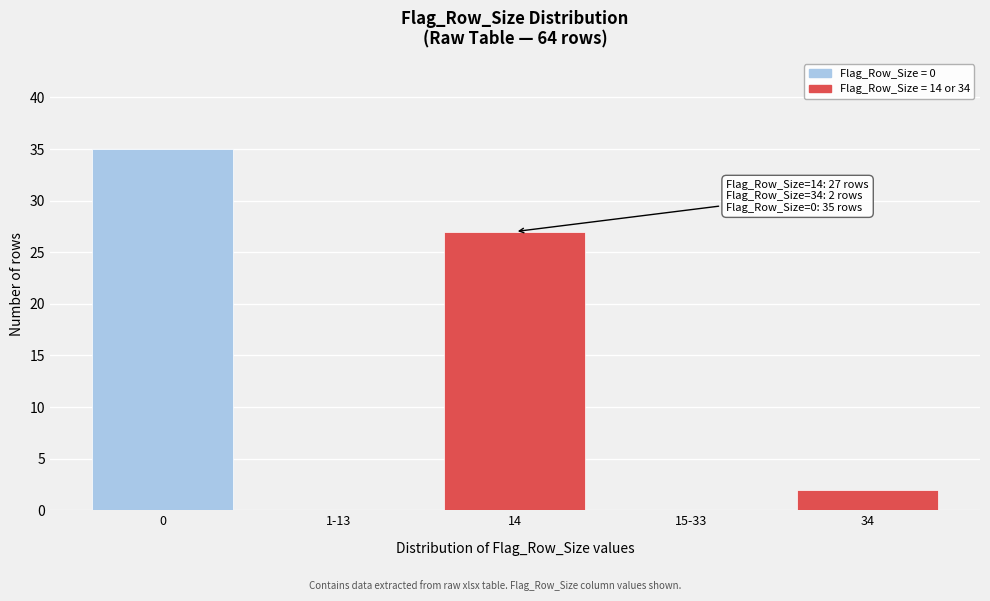

Reading left to right, transcribe all the data shown in this chart.

0=35	1-13=0	14=27	15-33=0	34=2